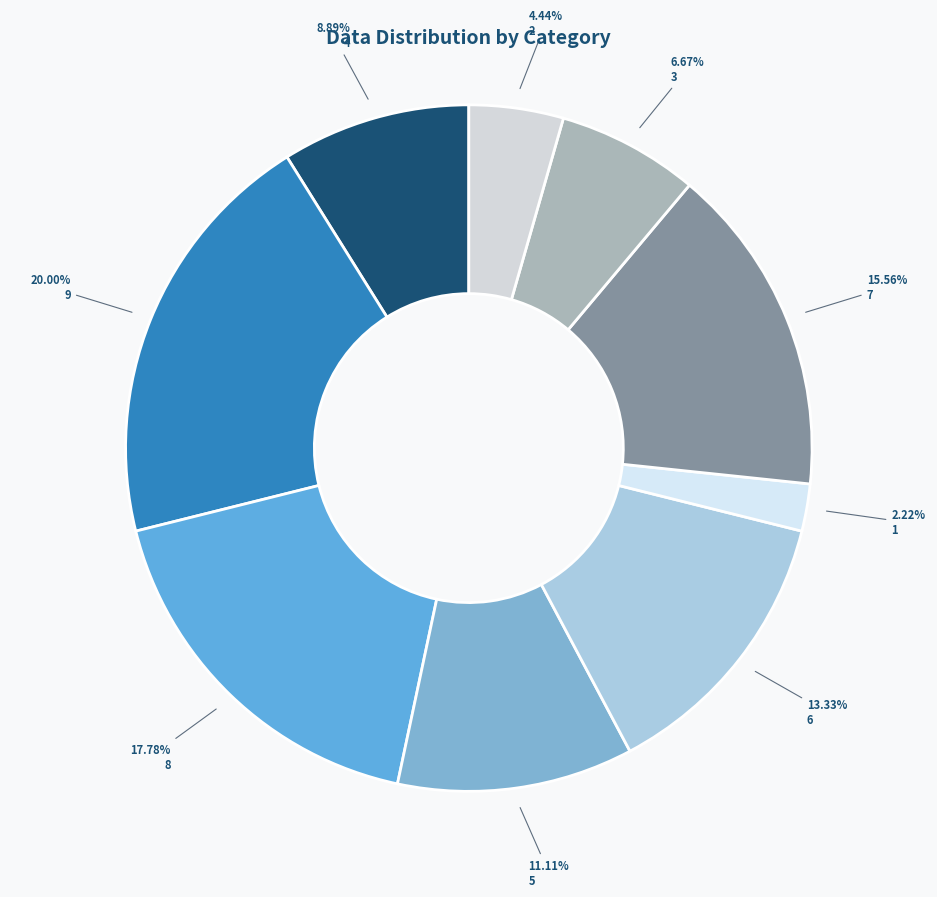

How many slices are in this pie chart?

9